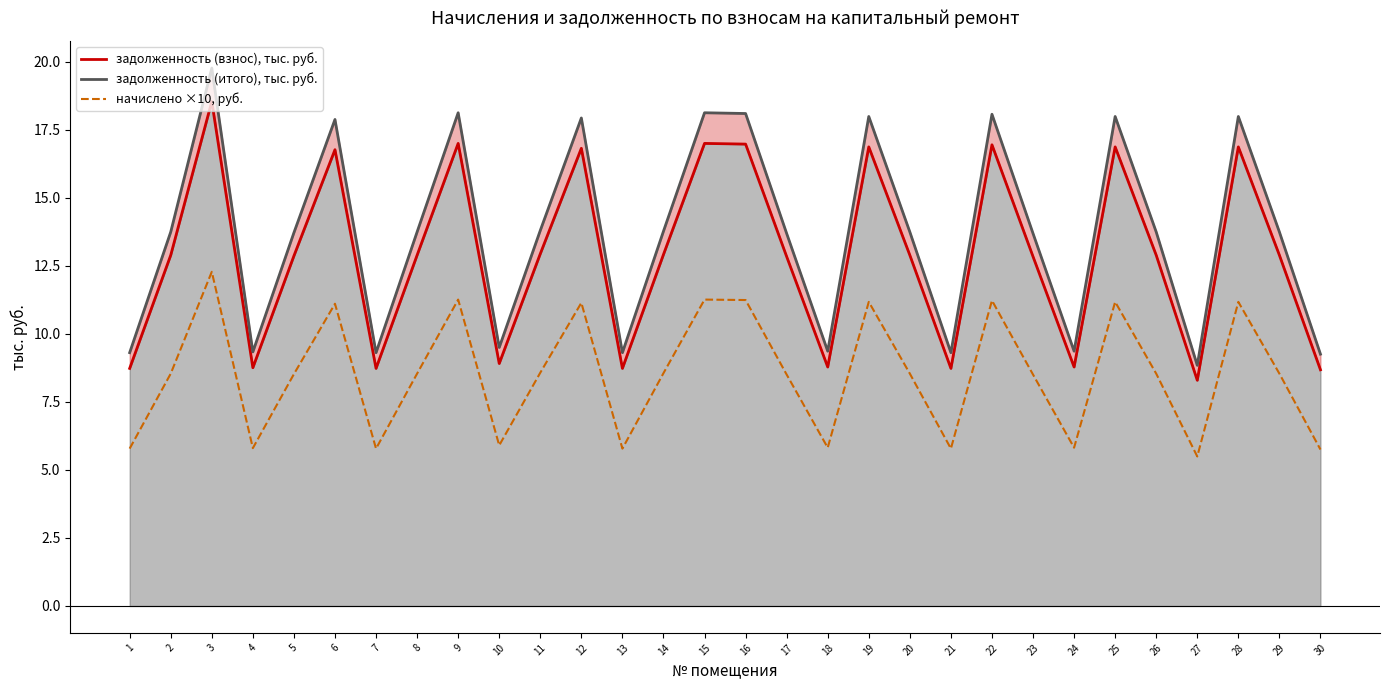

What is the minimum value shown in the chart?

5.5